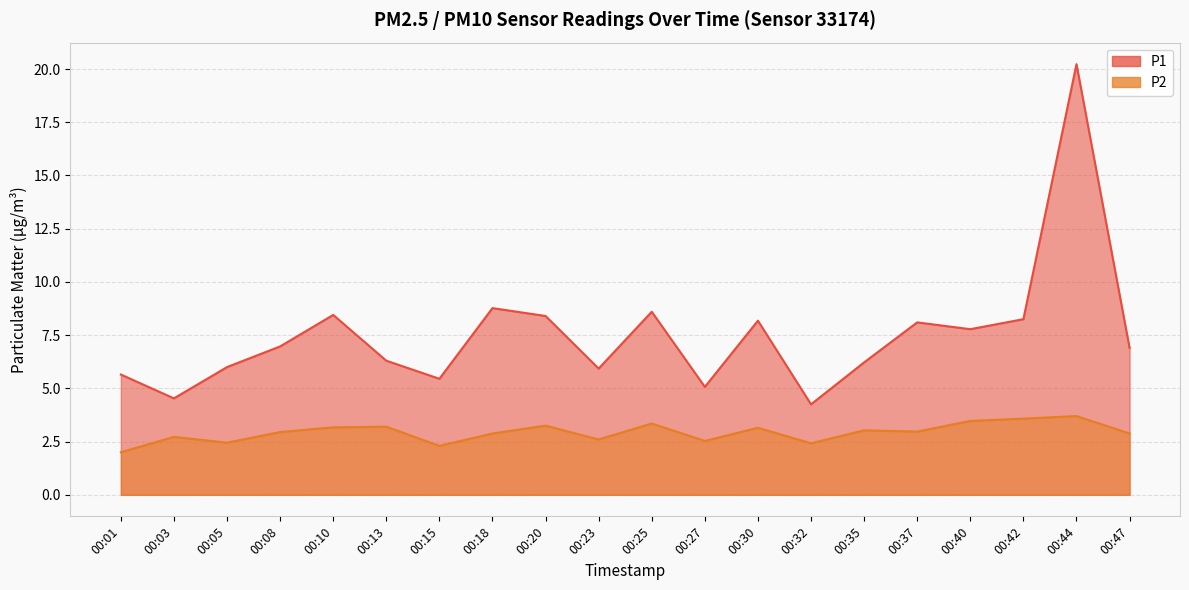

Rank the series by their average value, from lowest to highest.

P2, P1